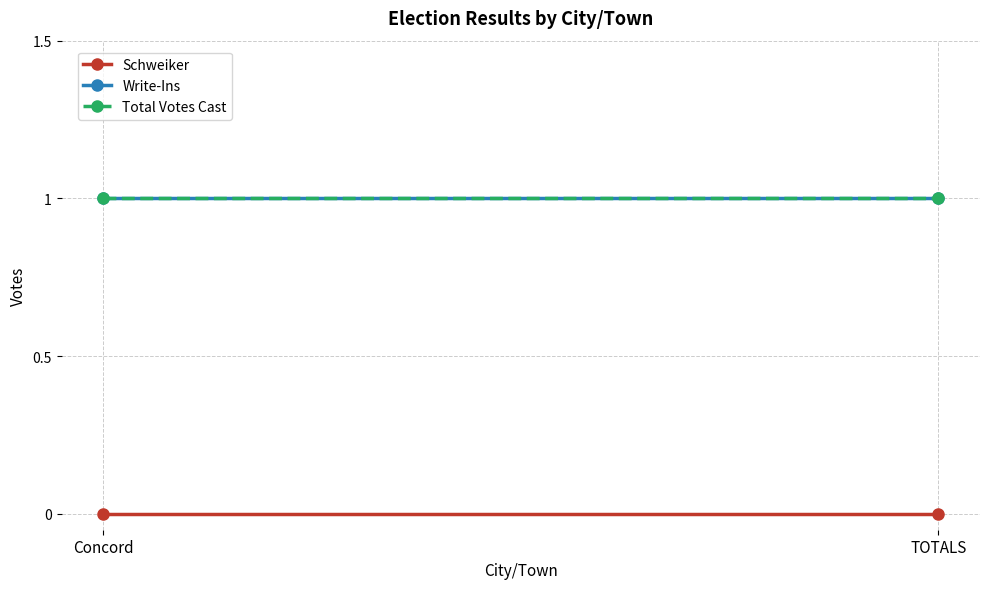

Which series has the largest total across all categories?

Write-Ins